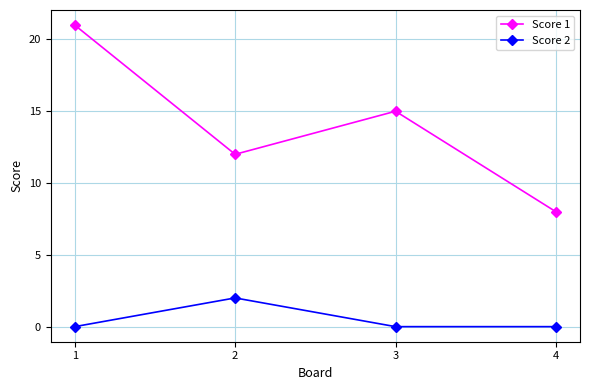

Is this an area chart (filled region under the line)?

No